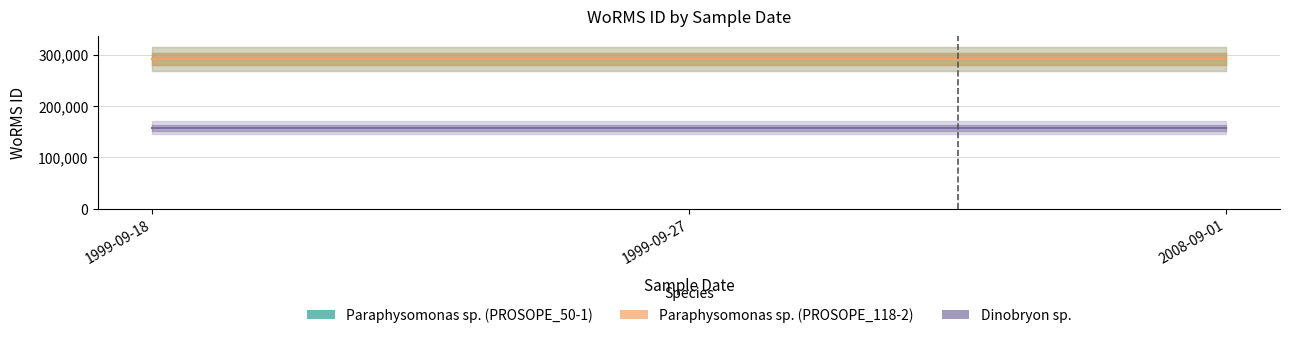

Count the number of data series in this chart.

3